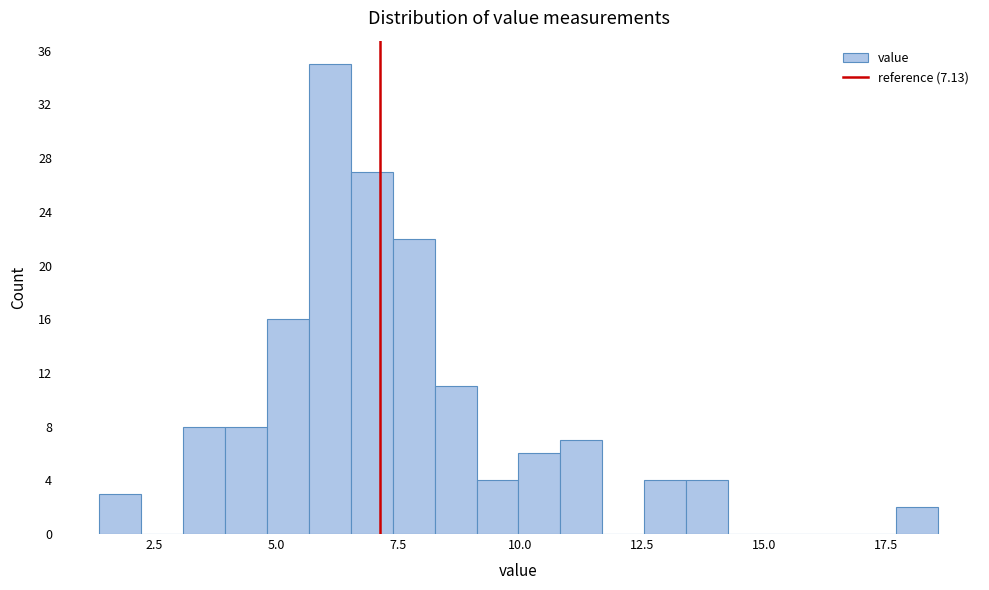

Around what value on the x-axis is the tallest bar? Give the approximate position of its centre, as read against the axis.

6.0